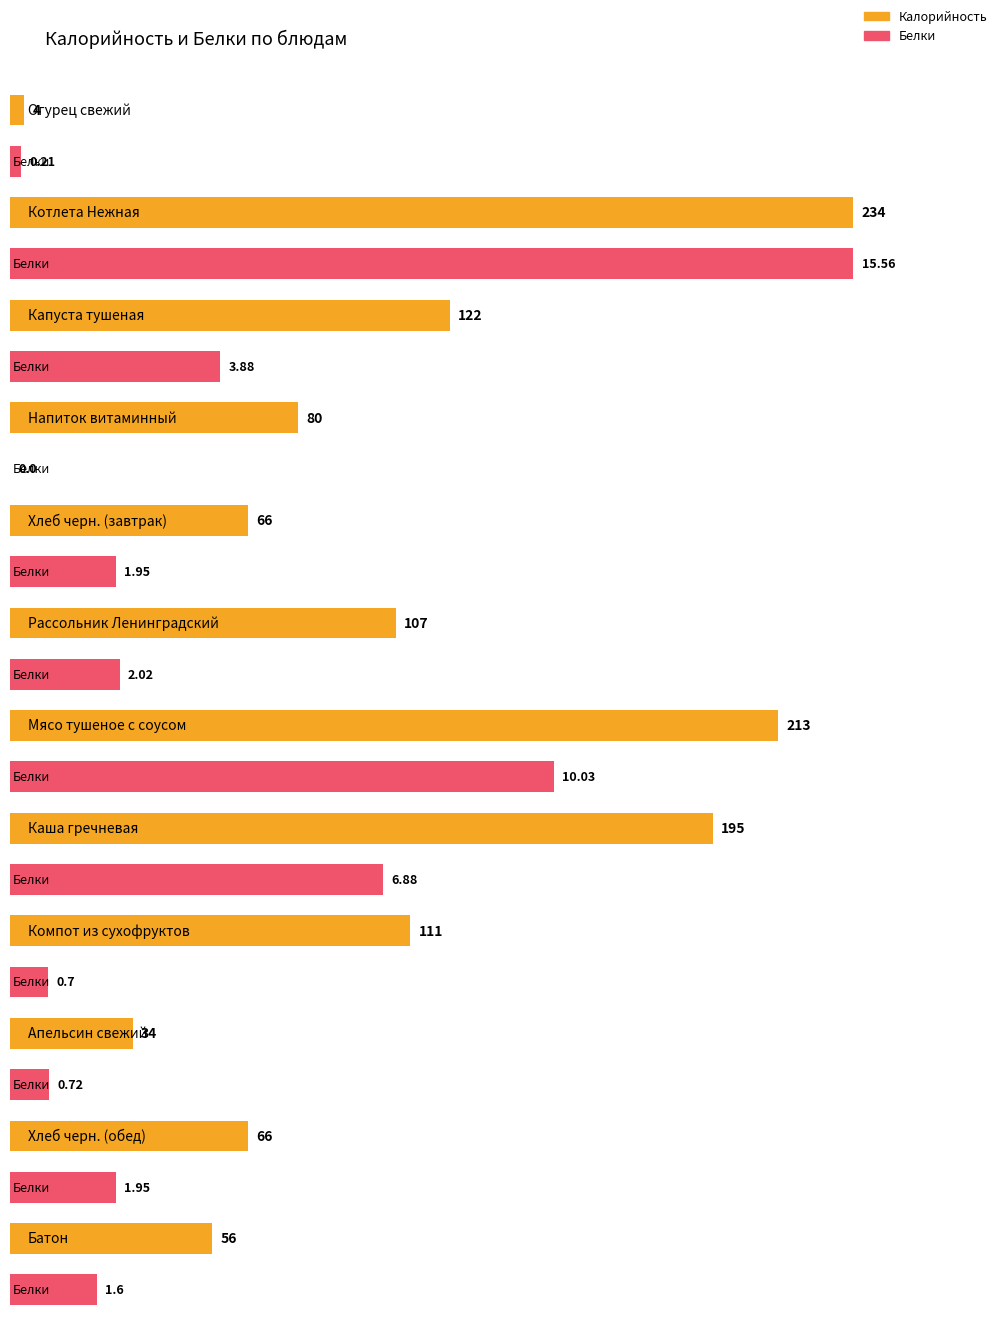

At how many categories does at least one series exceed 86?

6